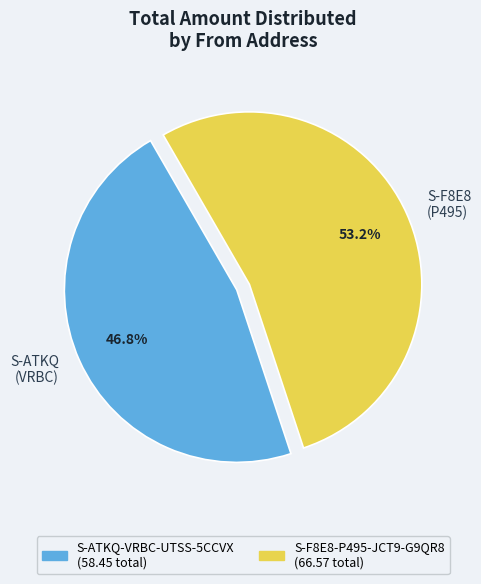

What is the ratio of the value at S-ATKQ (VRBC) to the value at S-F8E8 (P495)?

0.9